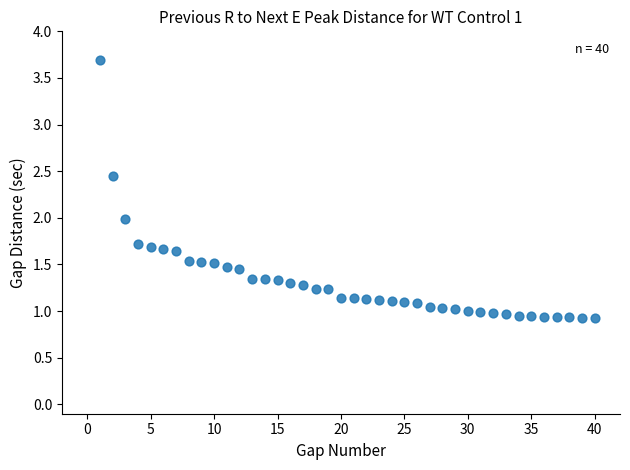

What is the range of X values (max minus min)?

39.0